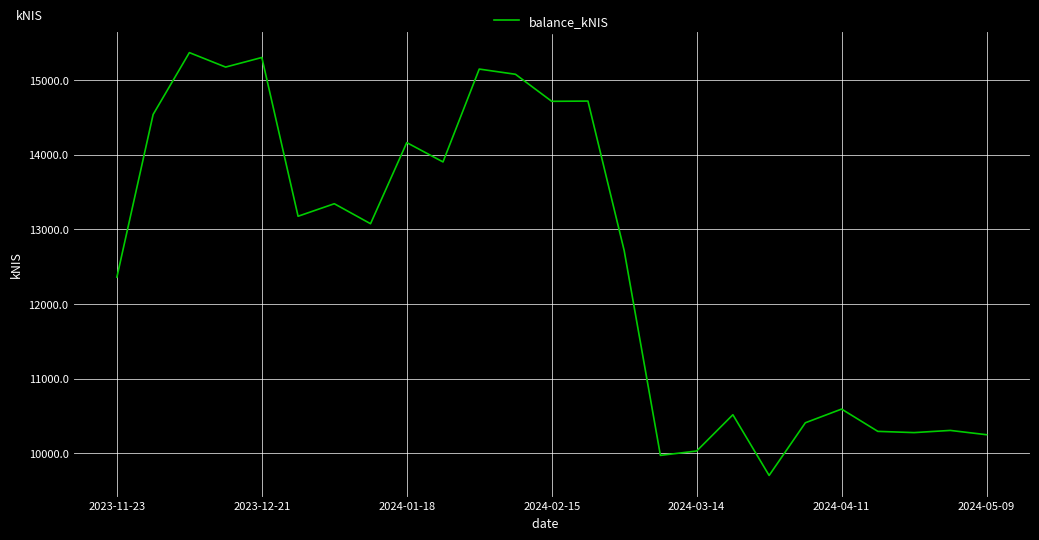

What is the minimum value shown in the chart?

9704.1